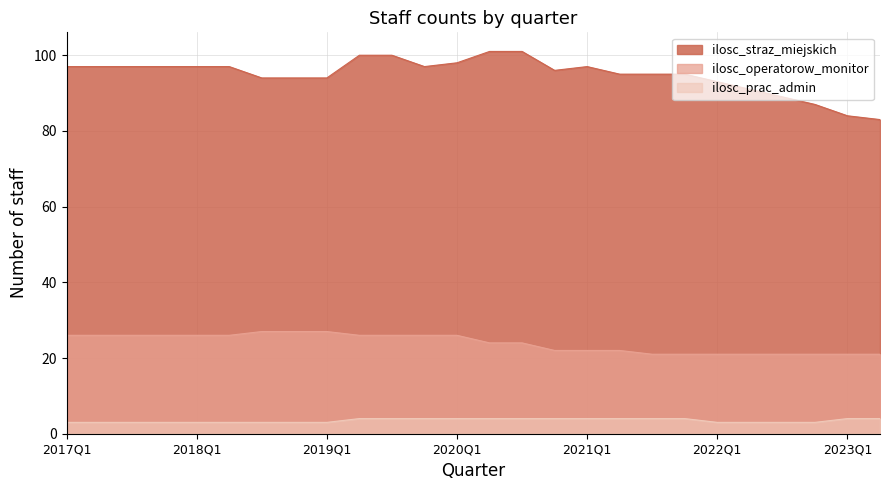

At 2020Q3, list the series in order from largest to smallest.

ilosc_straz_miejskich, ilosc_operatorow_monitor, ilosc_prac_admin